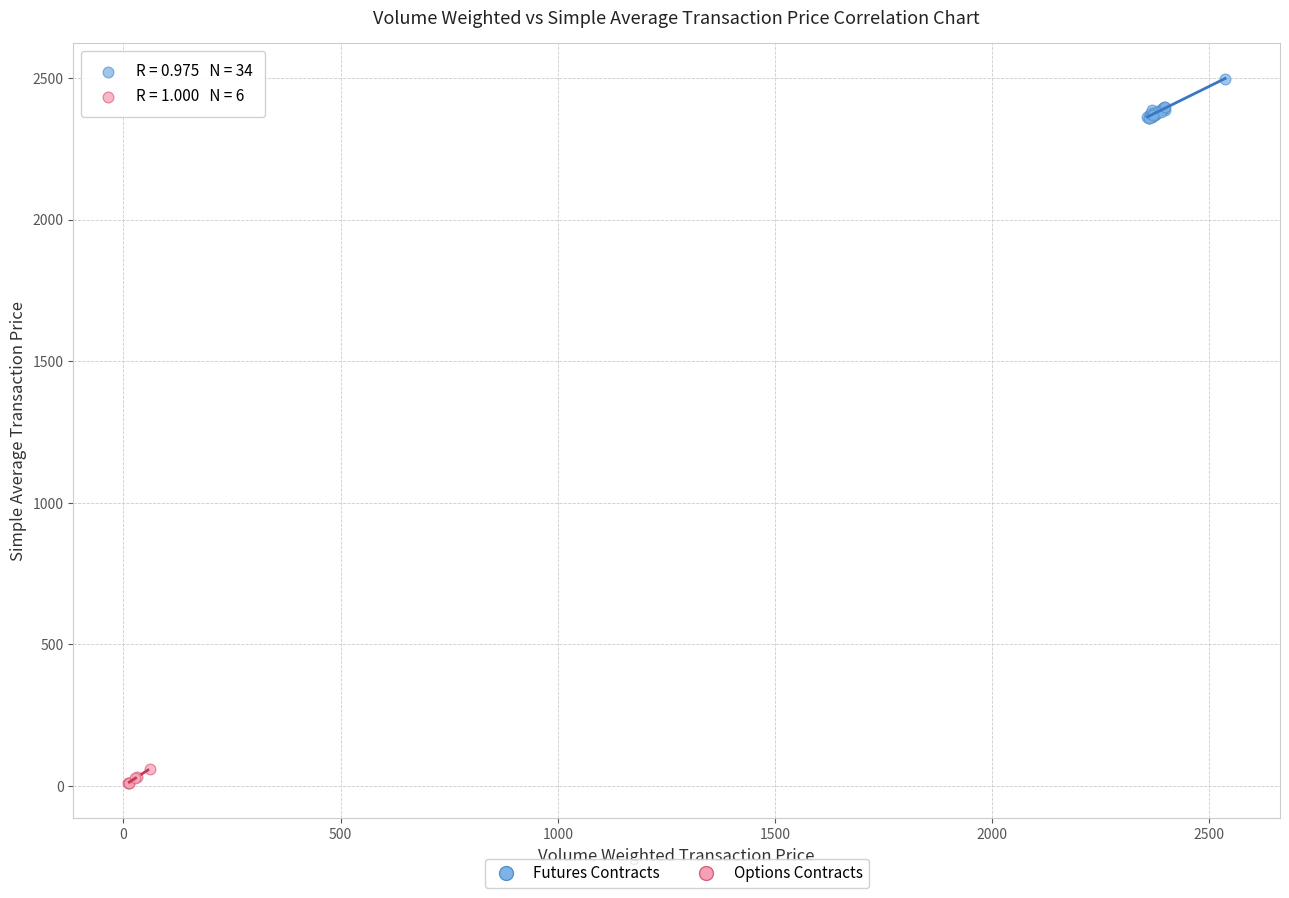

Which series contains the lowest Y value?

Options Contracts